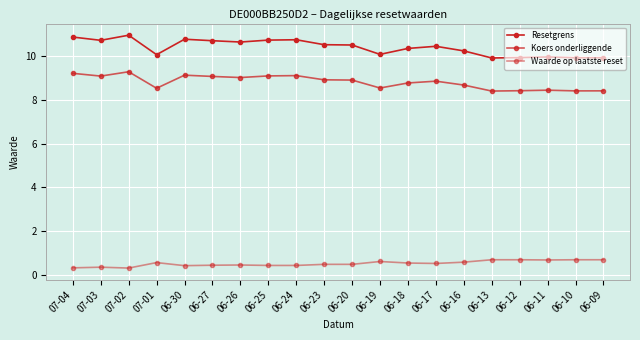

At which category is the sum across all series the highest?

07-02